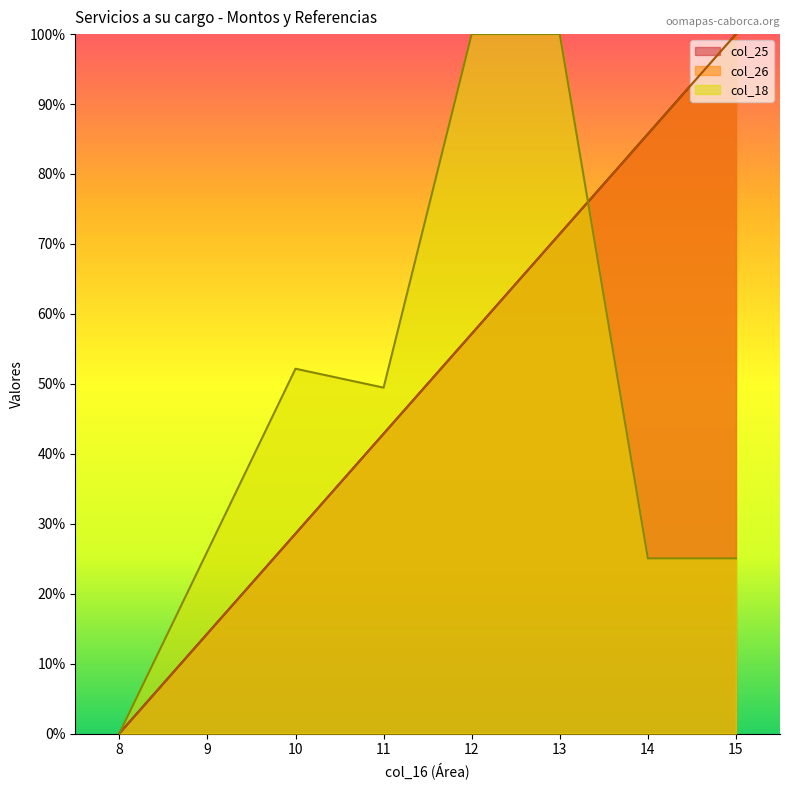

How many data points in col_26 are above 57?

4